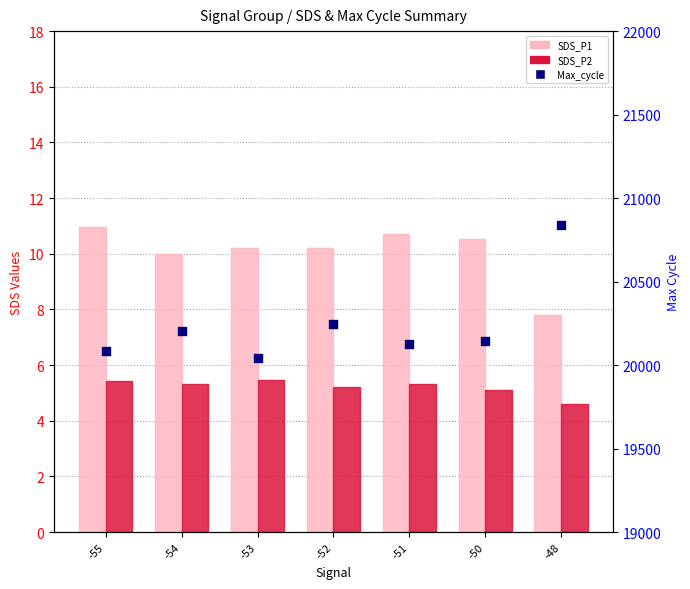

What is the total value across all series at -55?

20100.9